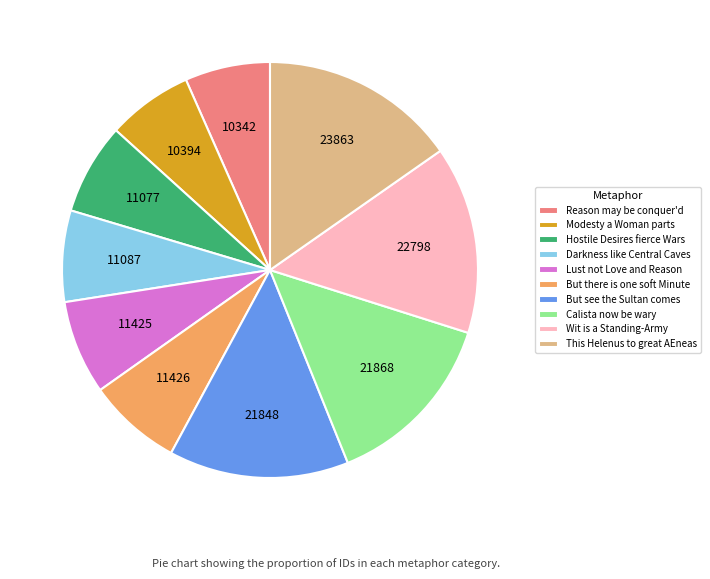

Is the sum of This Helenus to great AEneas and Wit is a Standing-Army greater than half?

No